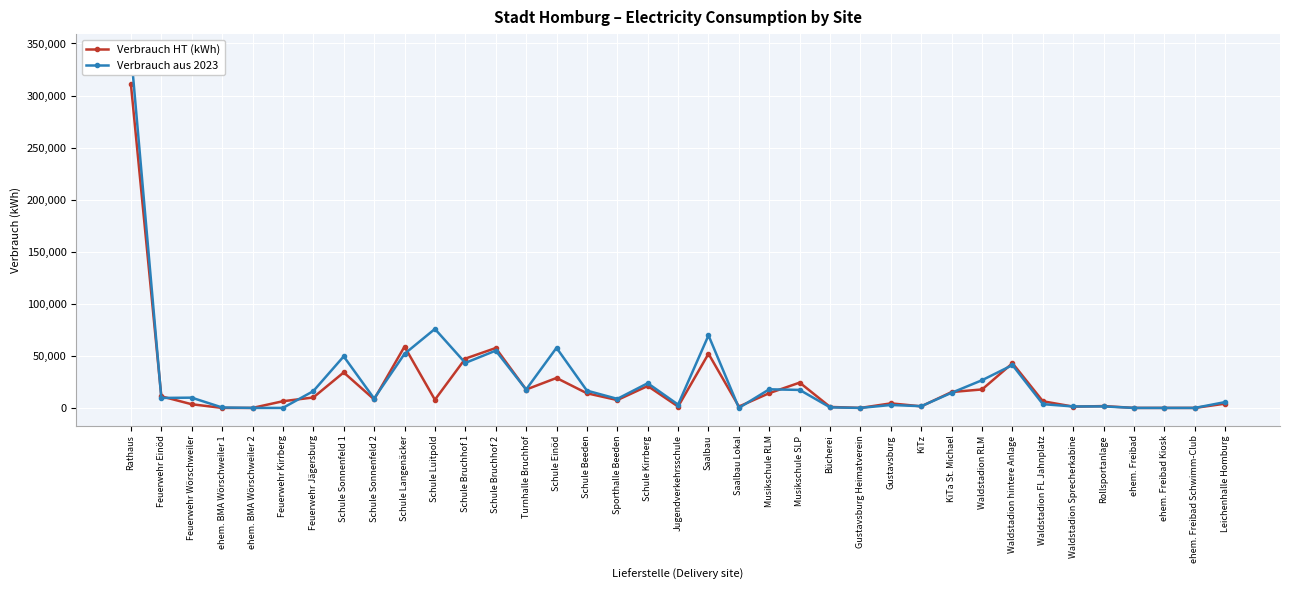

What is the greatest value displayed?

341900